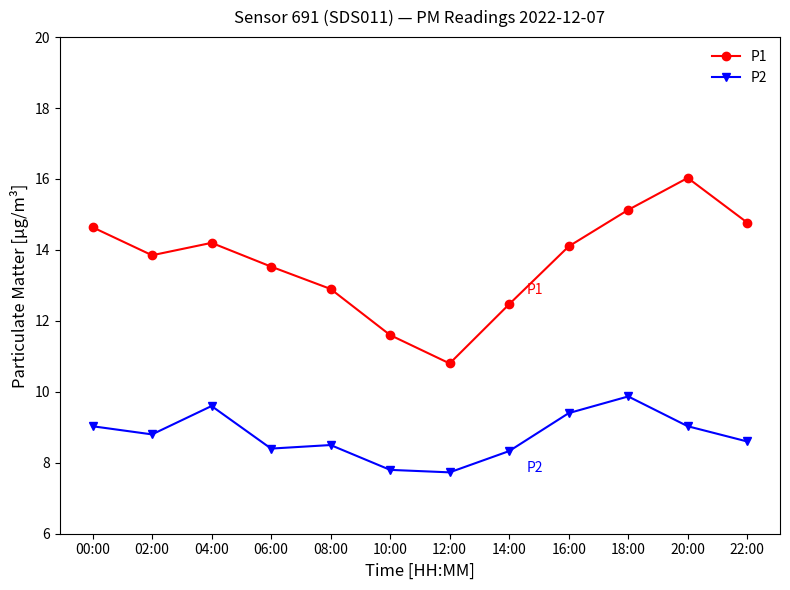

What are all the series names shown in the legend?

P1, P2